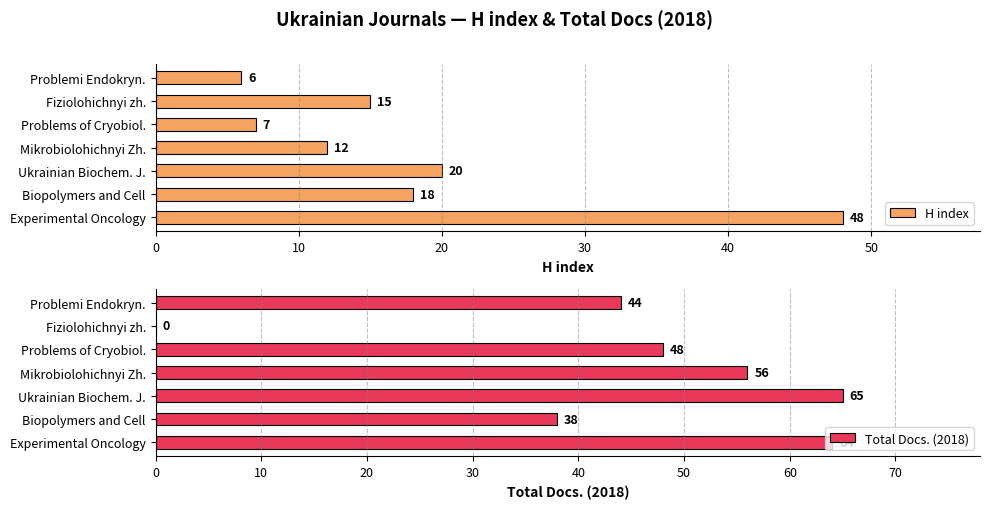

What is the difference between the H index values at Problemi Endokryn. and Experimental Oncology?

42